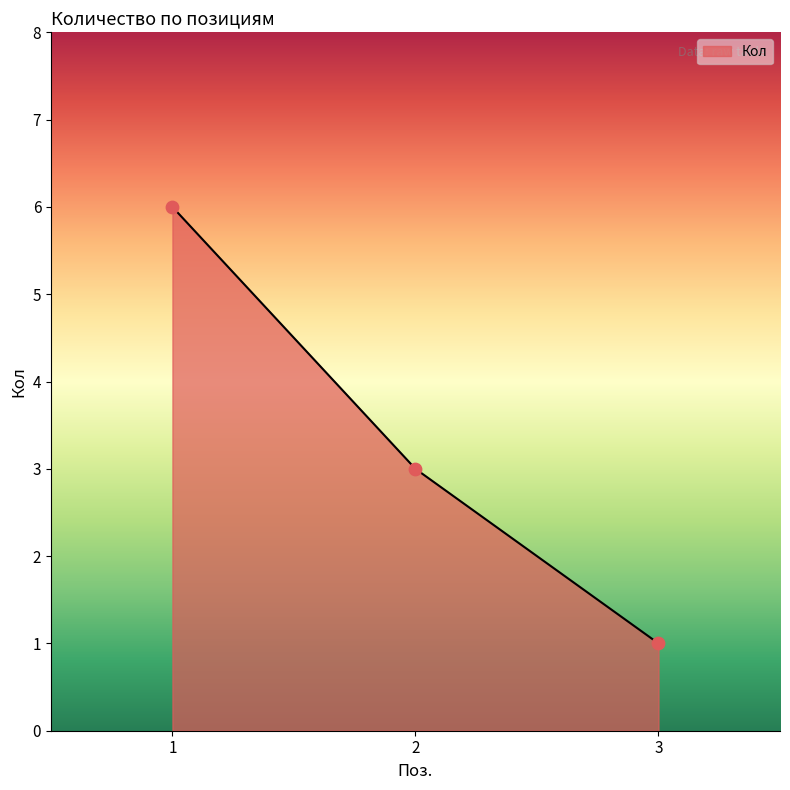

What is the ratio of the value at 1 to the value at 3?

6.0